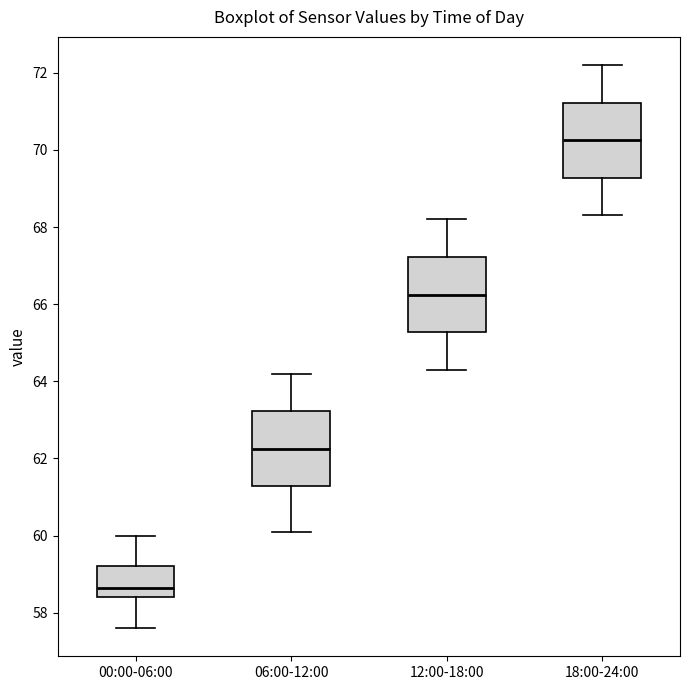

Reading left to right, read every box against the y-axis: the position of its median line, the range the box covers, and the ends of its whiskers. The values are not printed on the chart, so give them approximately, as read against the axis.

00:00-06:00: median 58.6, box 58.4 to 59.2, whiskers 57.6 to 60.0
06:00-12:00: median 62.2, box 61.2 to 63.2, whiskers 60.2 to 64.2
12:00-18:00: median 66.2, box 65.2 to 67.2, whiskers 64.4 to 68.2
18:00-24:00: median 70.2, box 69.2 to 71.2, whiskers 68.4 to 72.2